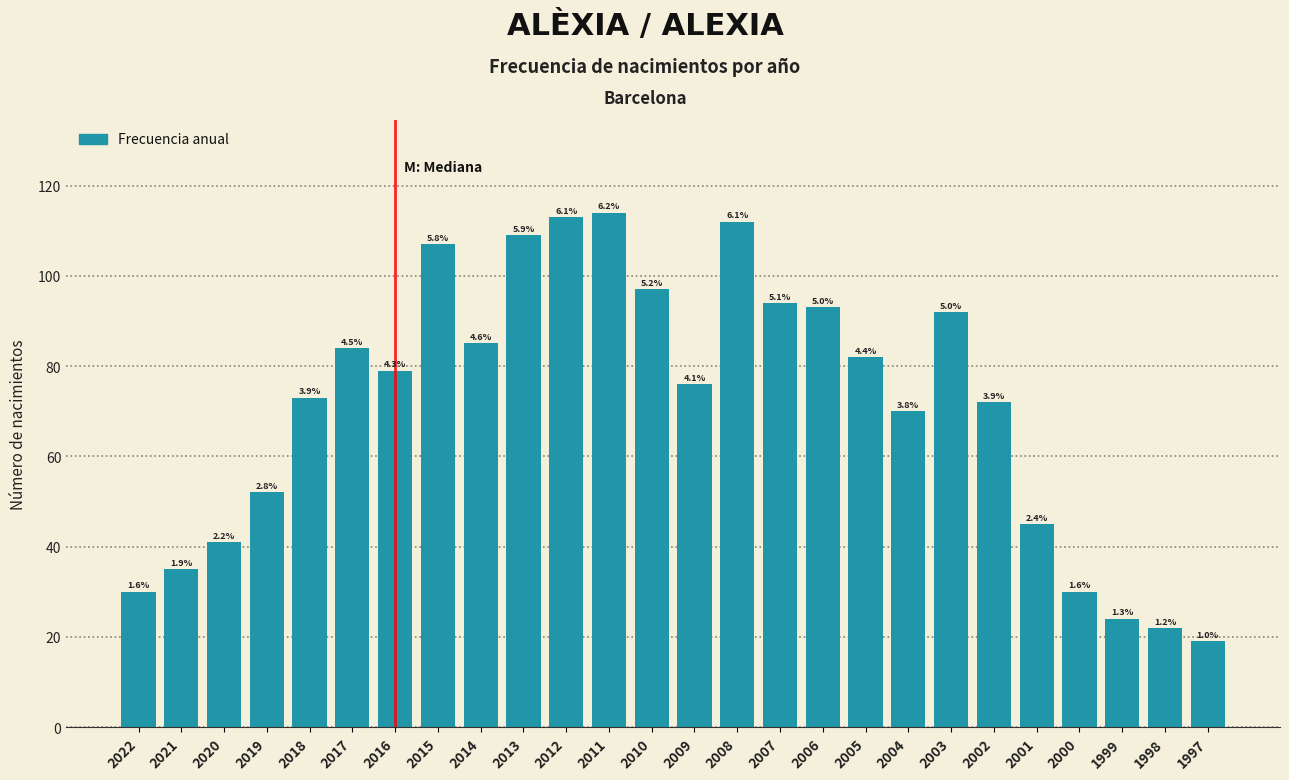

Does the chart contain any negative values?

No